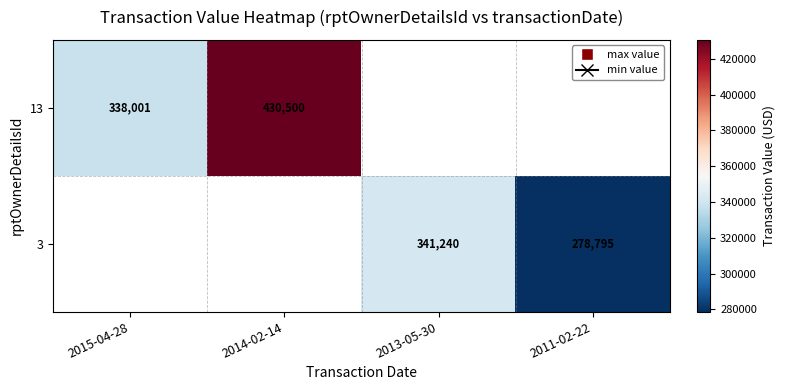

Is the value of 3 at 2013-05-30 greater than the value of 13 at 2014-02-14?

No